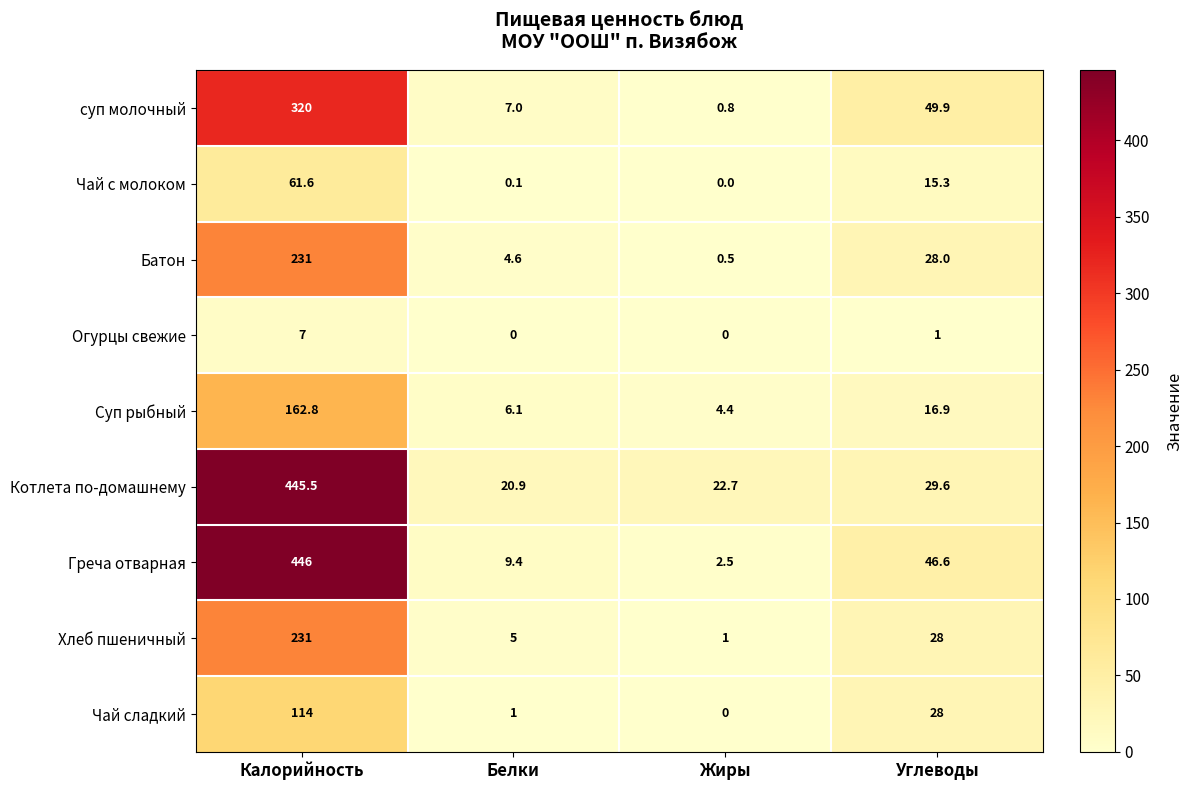

Is it true that Котлета по-домашнему equals 20.9 at Белки?

True